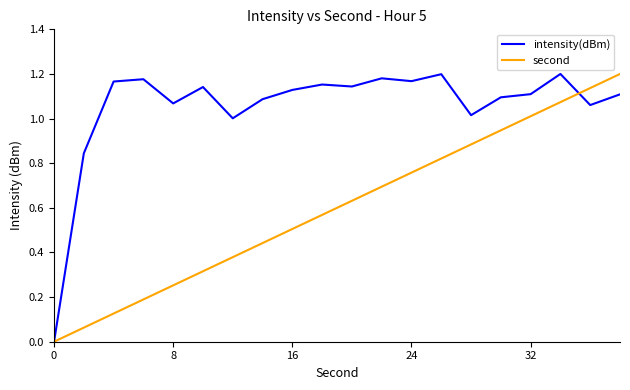

Which series has the largest total across all categories?

intensity(dBm)